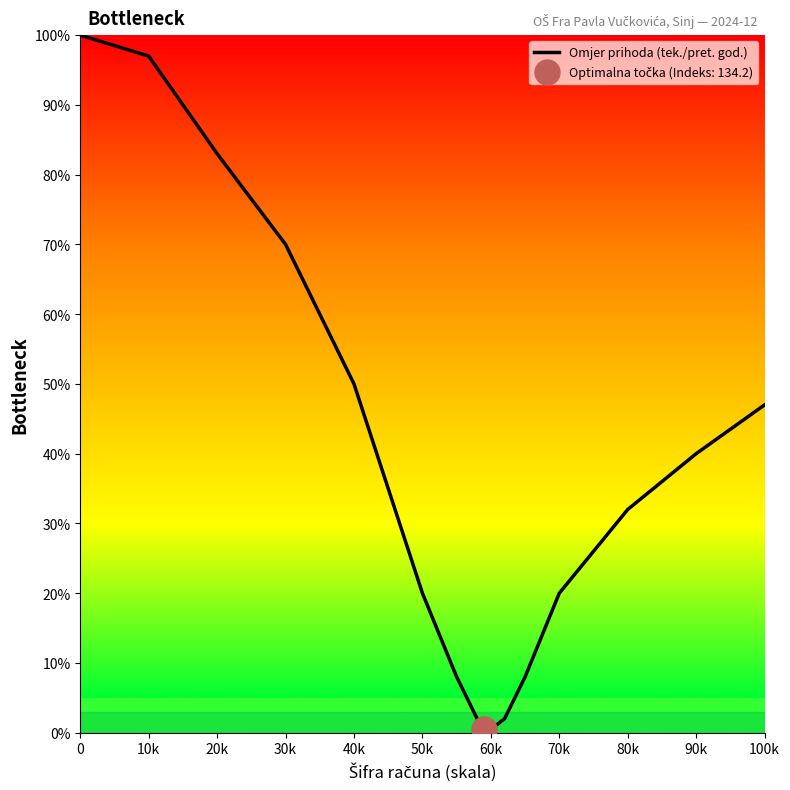

What is the maximum value for Omjer prihoda (tek./pret. god.)?

100.0